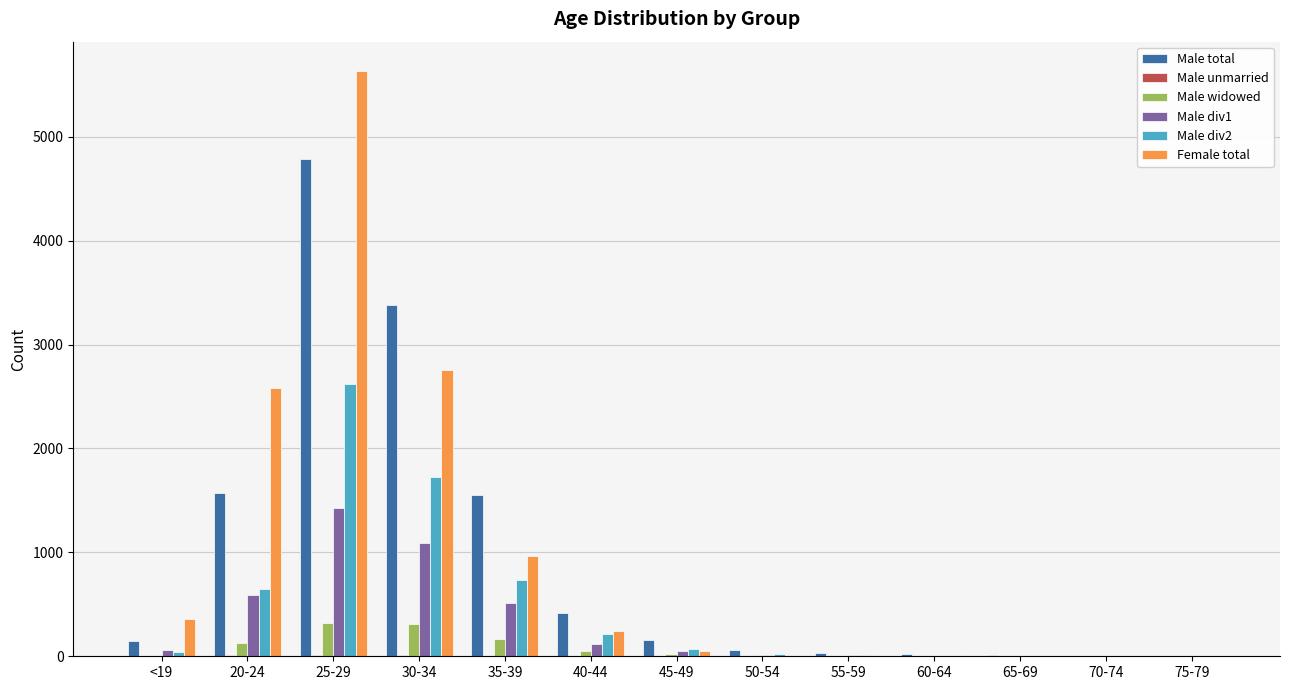

What is the average value of the Male div1 series?

299